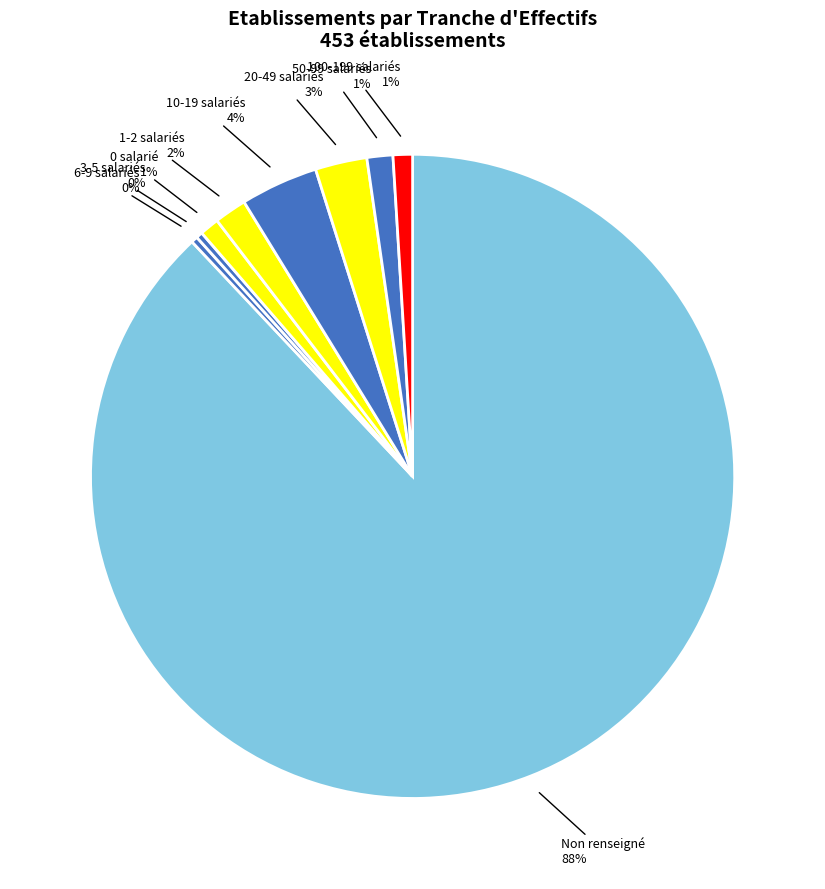

How many slices are in this pie chart?

9